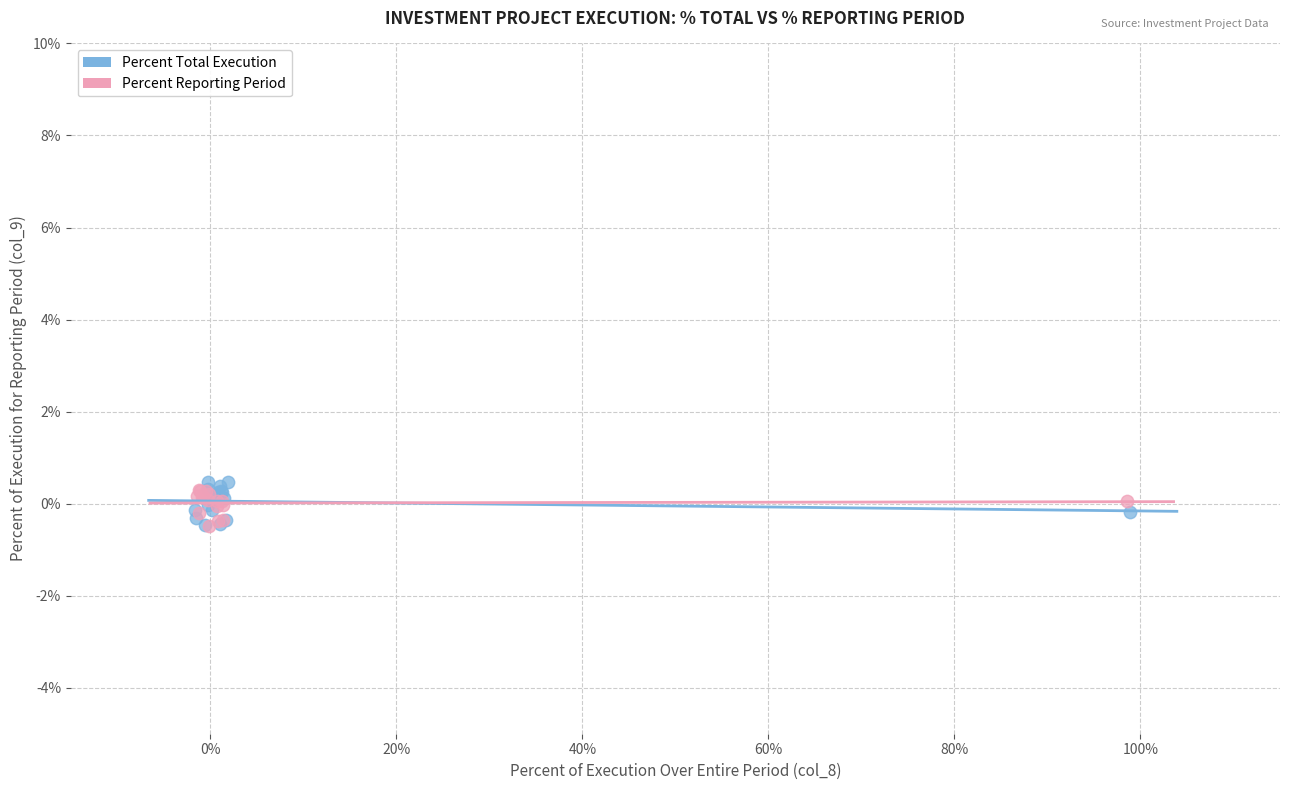

Which series has the widest spread of Y values?

Percent Total Execution